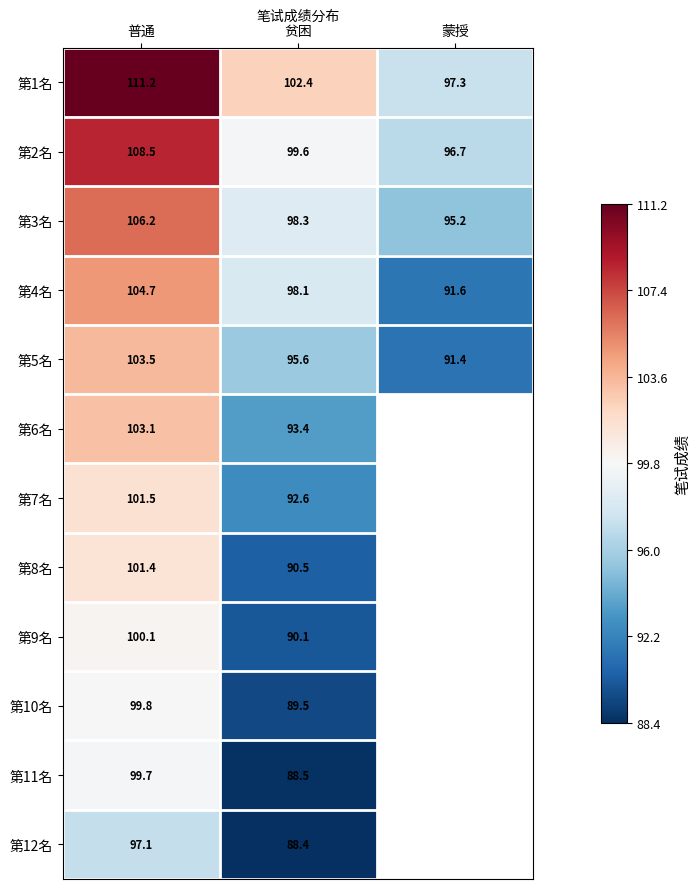

Which label corresponds to the largest value in the chart?

普通